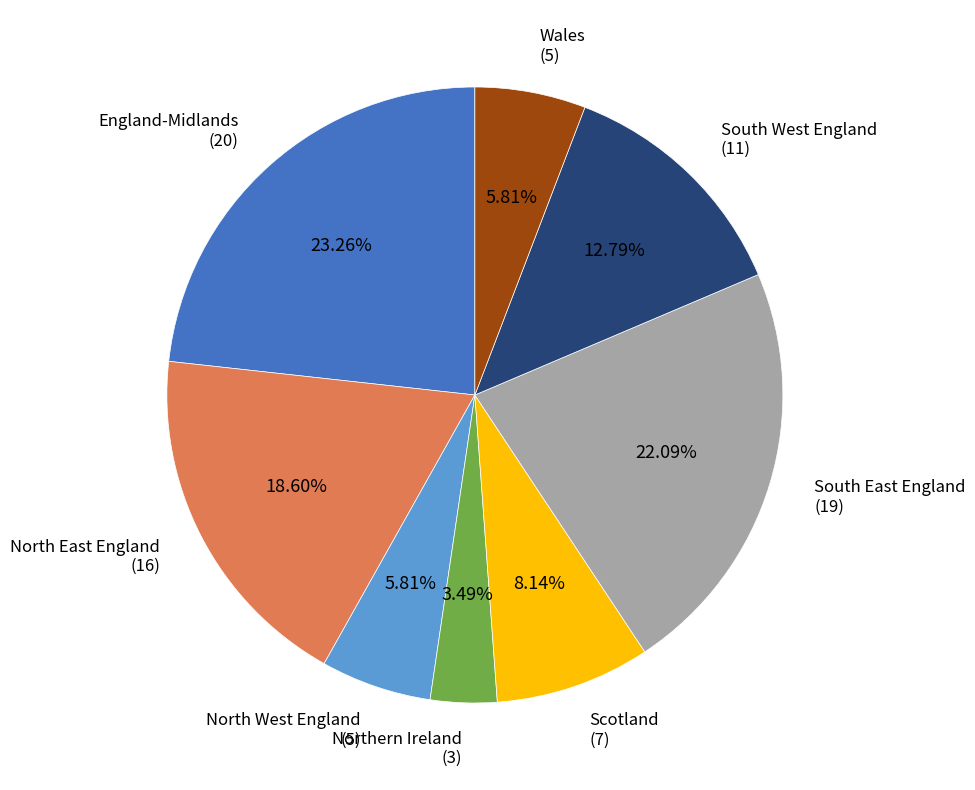

To the nearest percent, what is the combined percentage of South West England and Wales?

19%